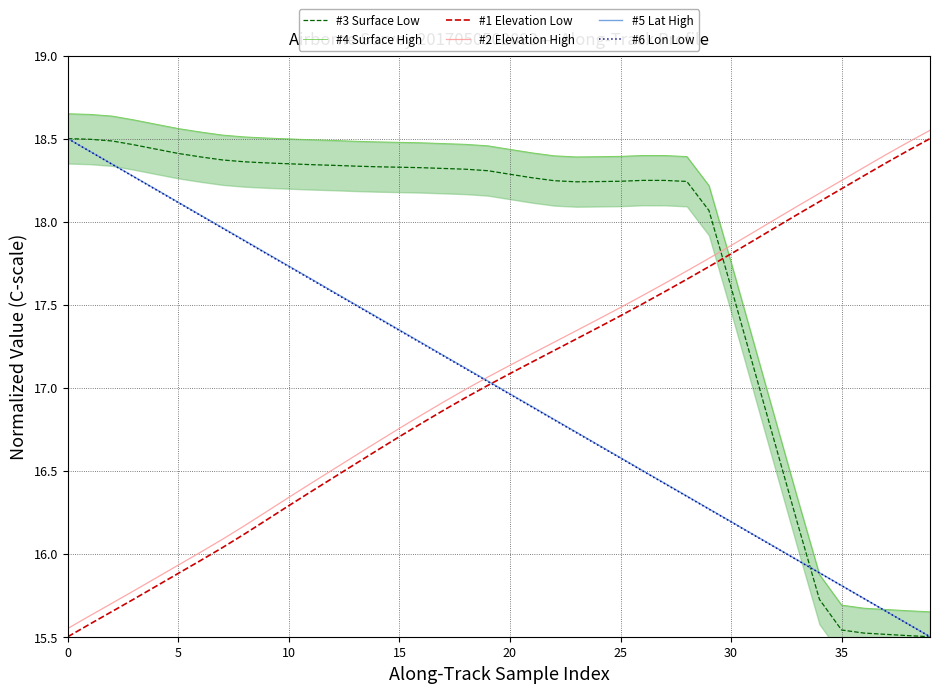

What is the approximate value of #2 Elevation High at 36?

18.3